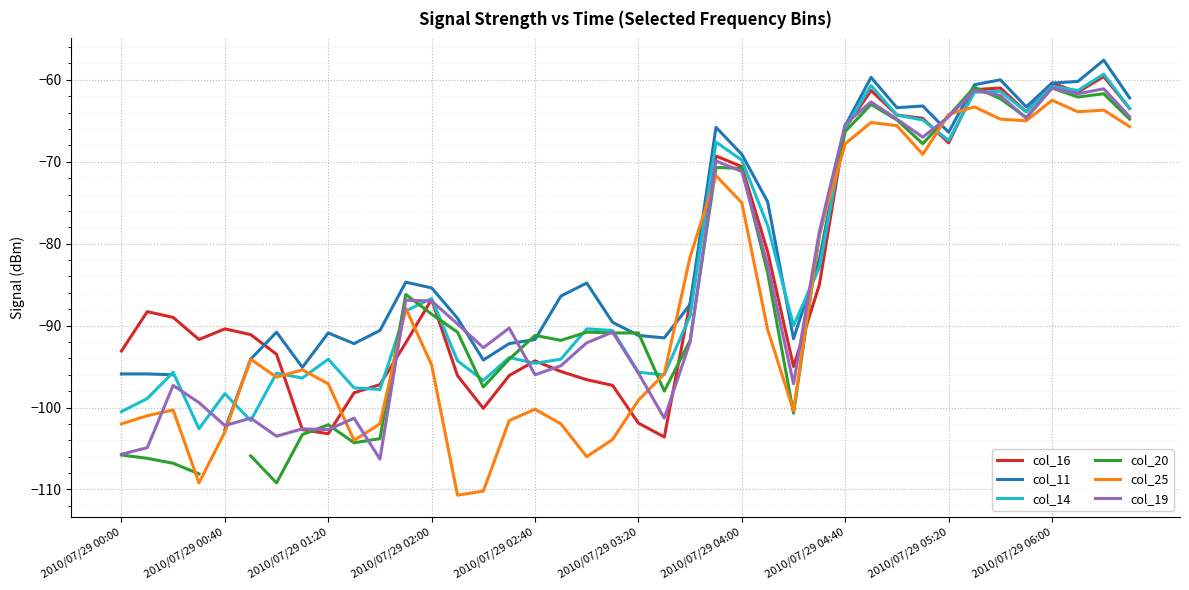

True or false: col_16 and col_25 intersect in this chart.

True